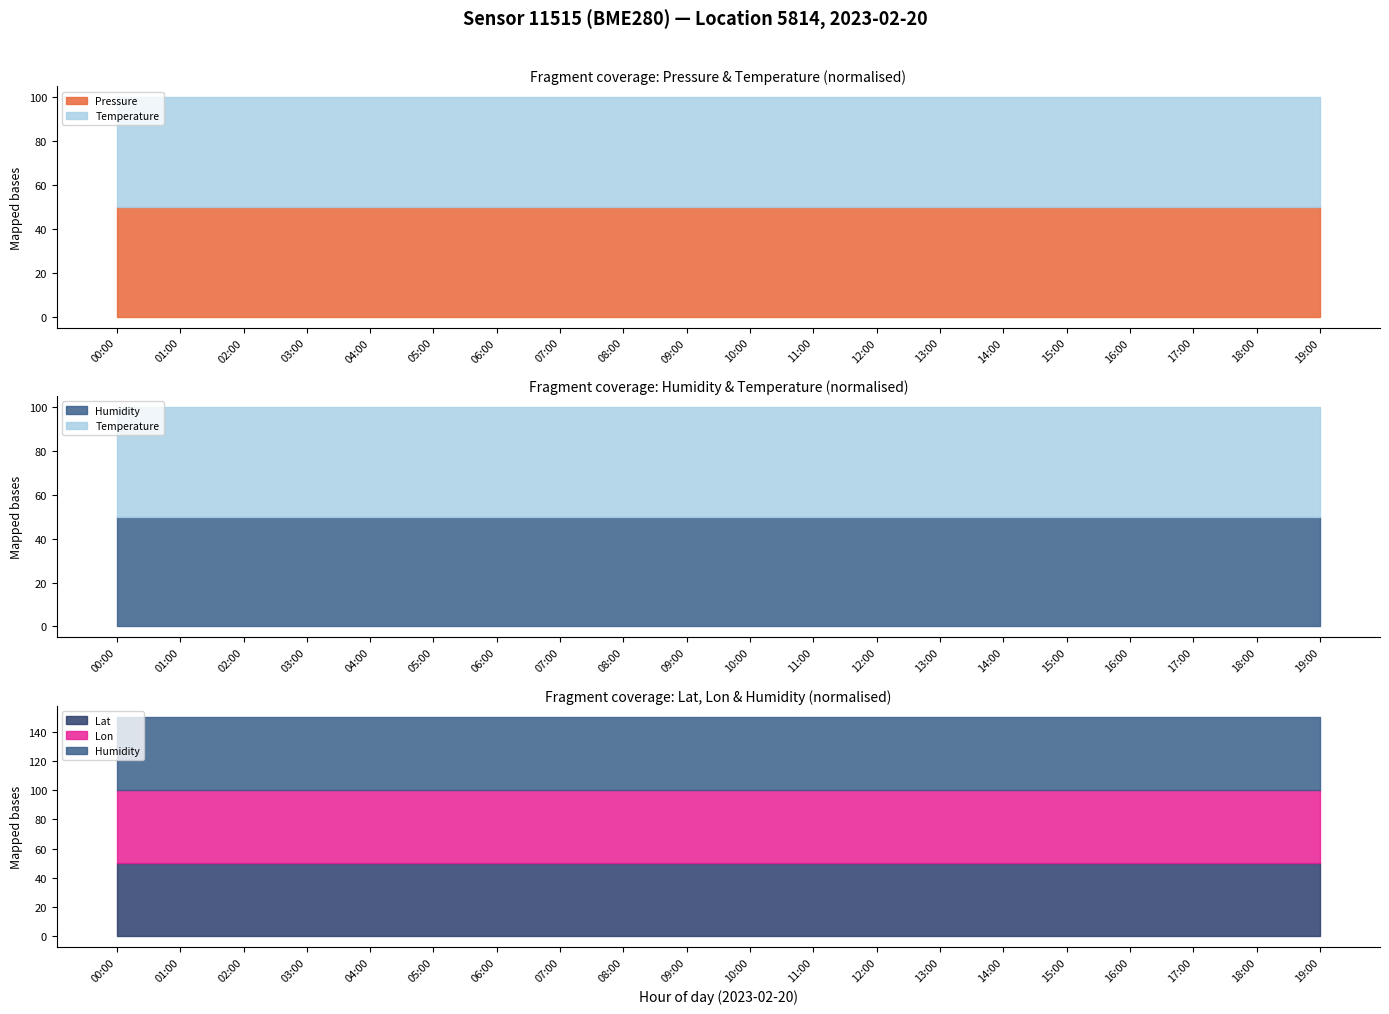

True or false: Lon and Temperature intersect in this chart.

False